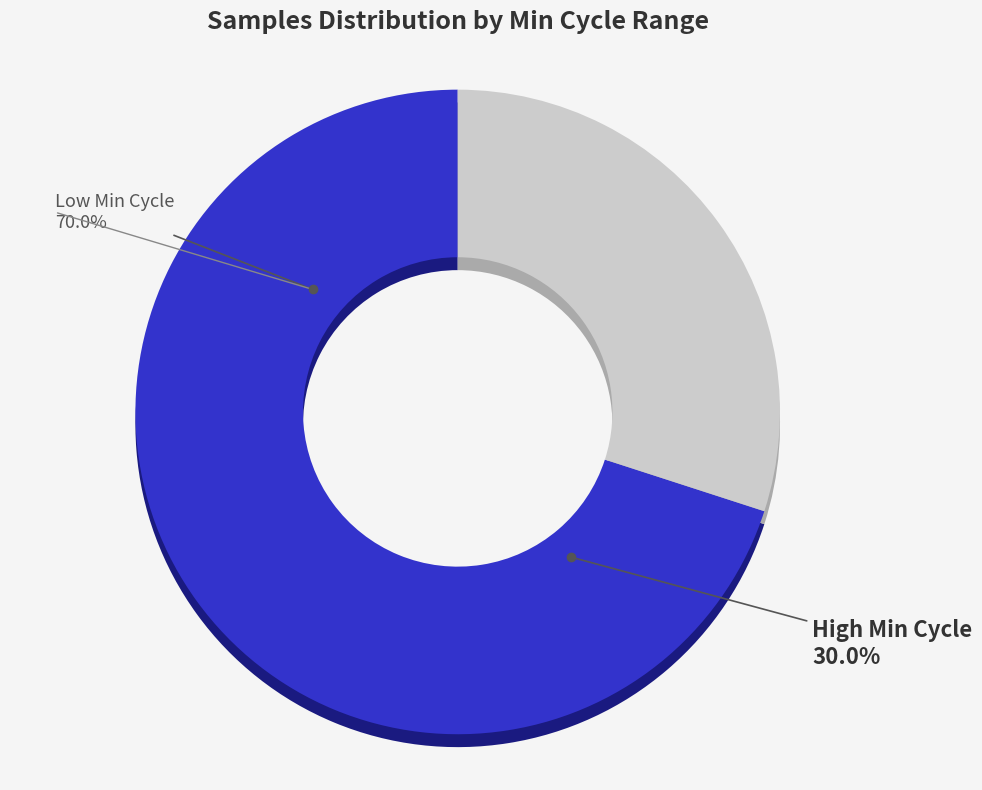

The 20028 slice represents 1% of the pie. True or false?

False